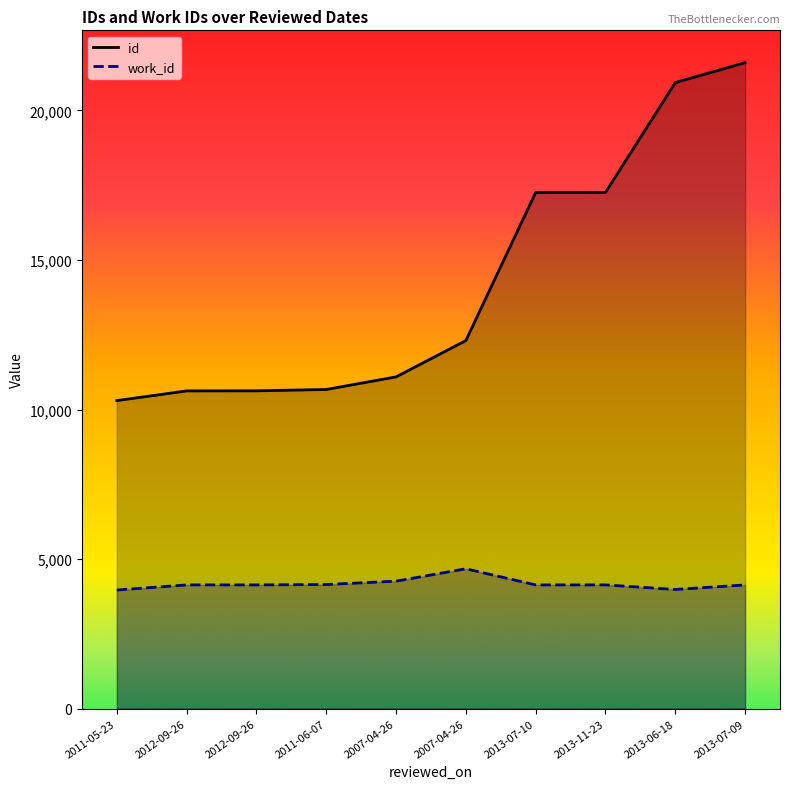

True or false: id has a value of 27625 at 2013-07-10.

False